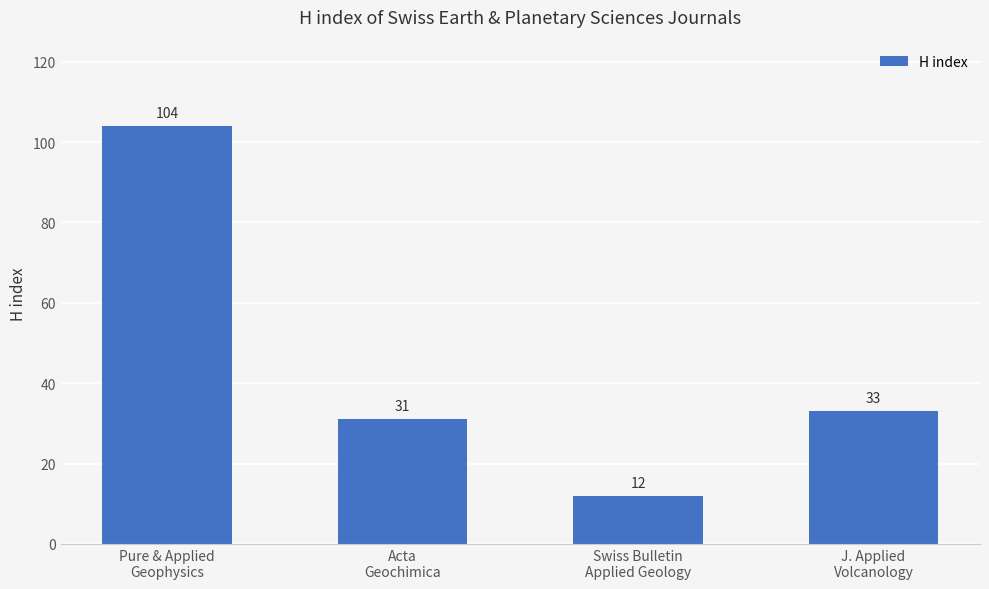

What is the smallest value displayed?

12